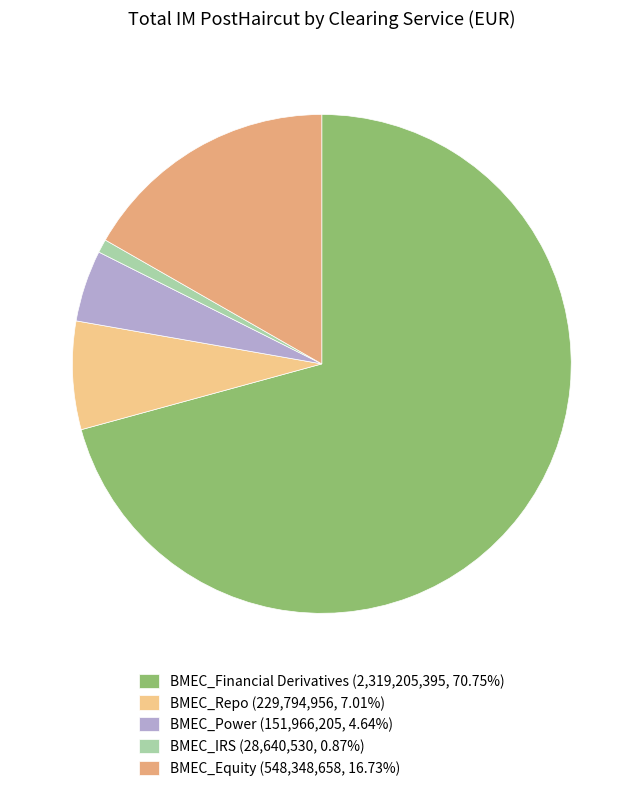

What is the ratio of the value at BMEC_Repo to the value at BMEC_IRS?

8.0